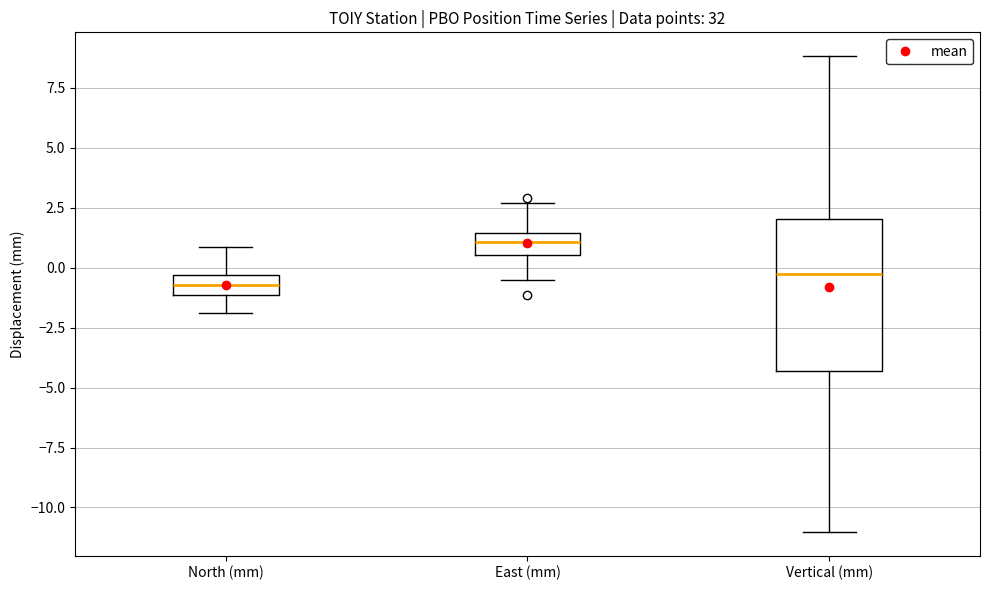

Comparing the boxes themselves (not the whiskers), which one is the tallest?

Vertical (mm)